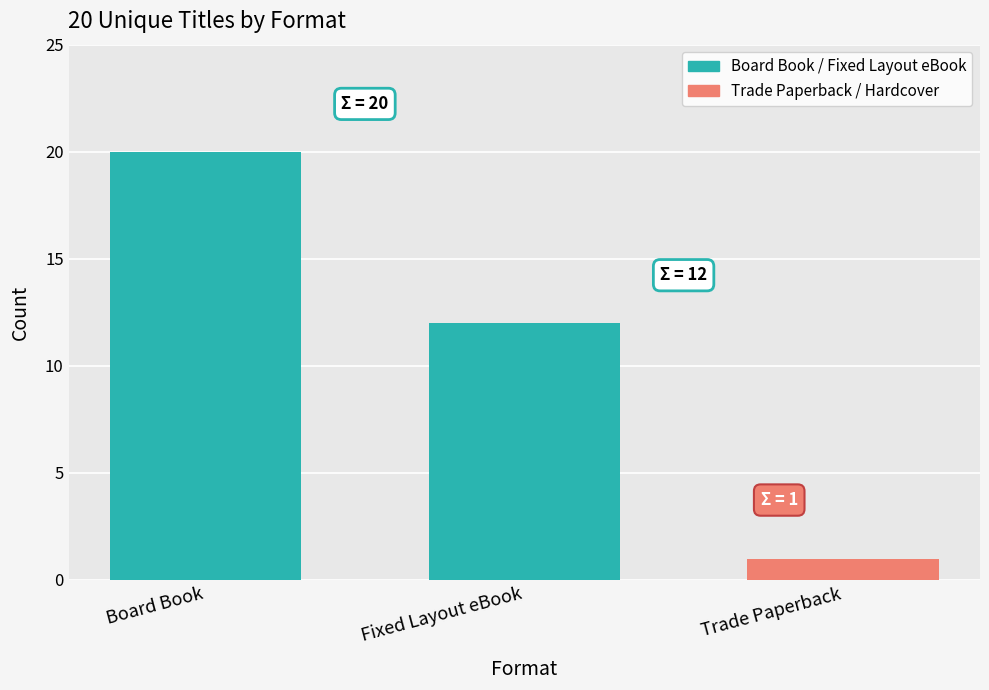

What is the minimum value shown in the chart?

1